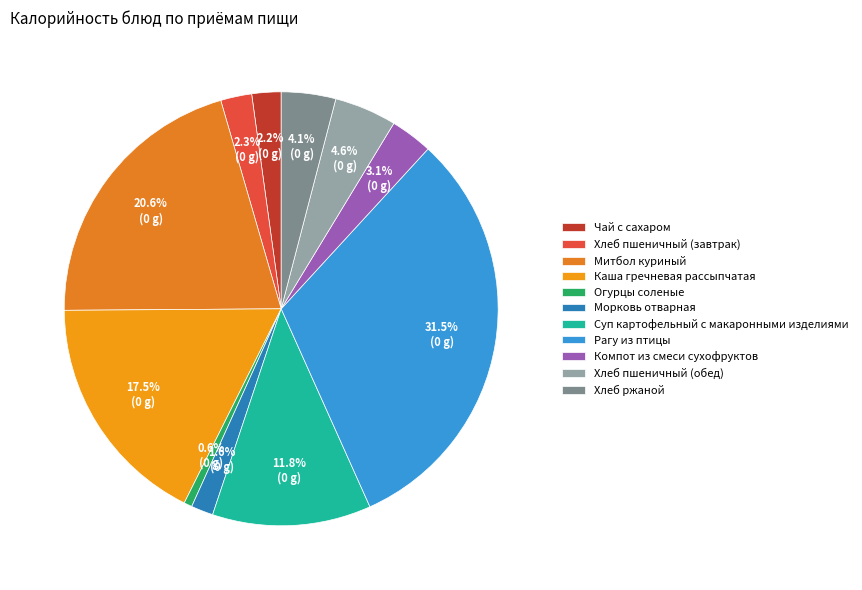

Is Морковь отварная the majority of the pie?

No